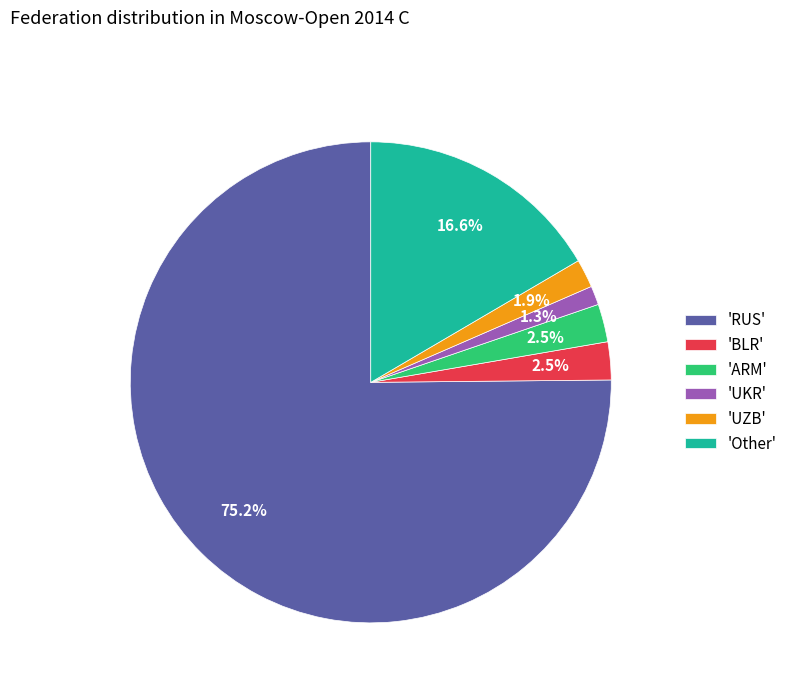

Which category has the smallest portion of the pie?

'UKR'